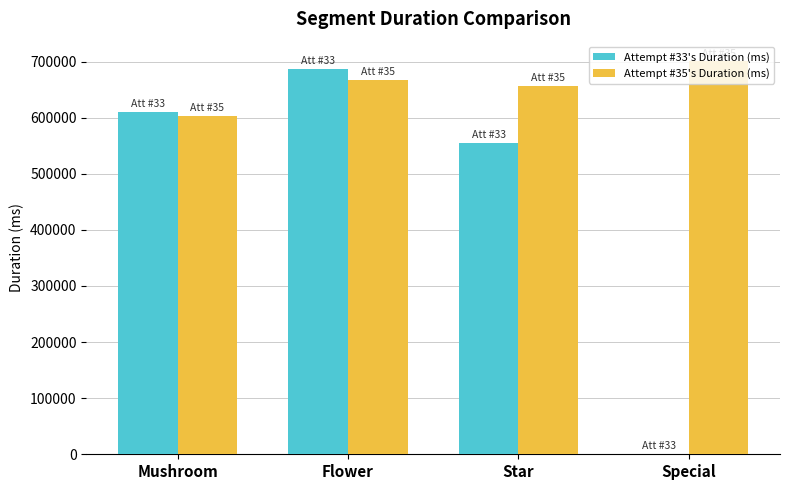

Reading left to right, extract all data points from this chart.

Attempt #33's Duration (ms): Mushroom=610171	Flower=686199	Star=555603	Special=1062
Attempt #35's Duration (ms): Mushroom=602588	Flower=667387	Star=656531	Special=700438